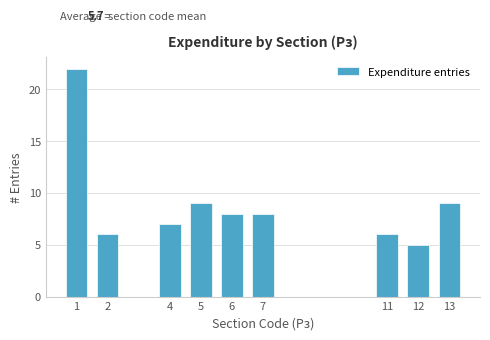

Reading left to right, extract all data points from this chart.

1=22	2=6	4=7	5=9	6=8	7=8	11=6	12=5	13=9